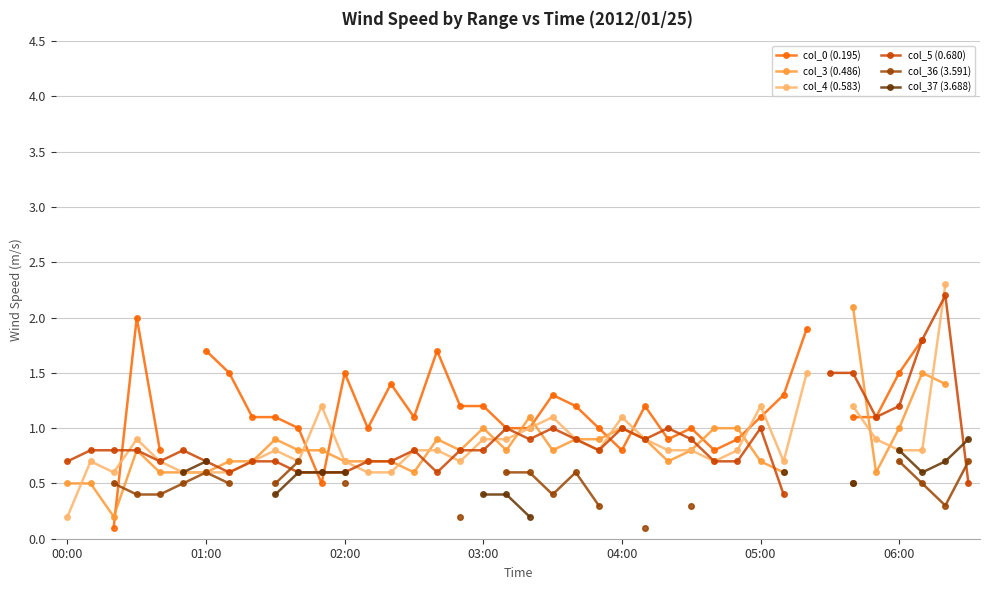

Does the chart display data point markers on the line(s)?

Yes